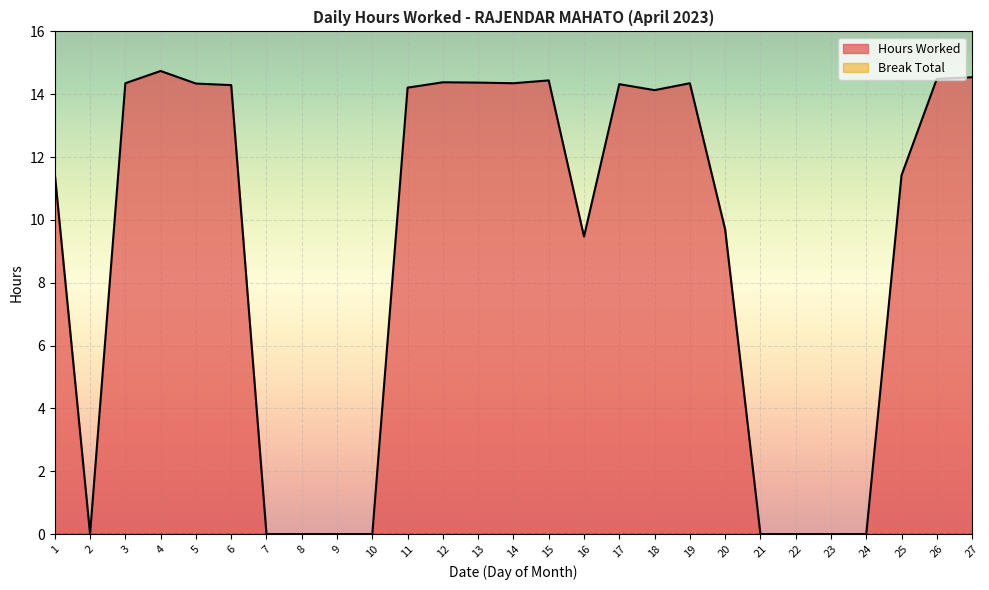

List the labels in order of value, largest first.

4, 27, 26, 15, 12, 13, 3, 14, 19, 5, 17, 6, 11, 18, 1, 25, 20, 16, 2, 7, 8, 9, 10, 21, 22, 23, 24